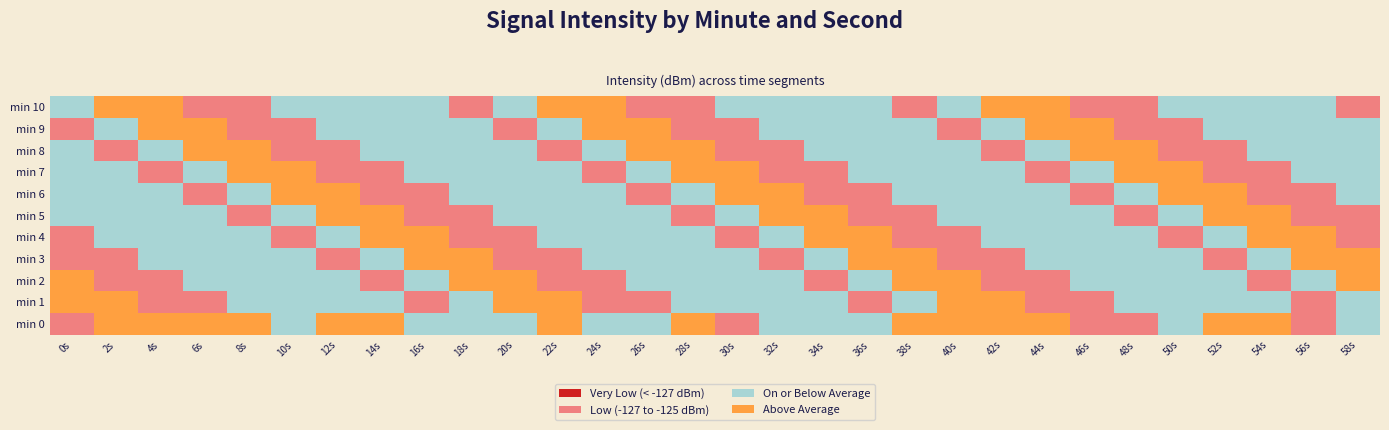

Is the value of 2 at 7 greater than the value of 44 at 9?

No